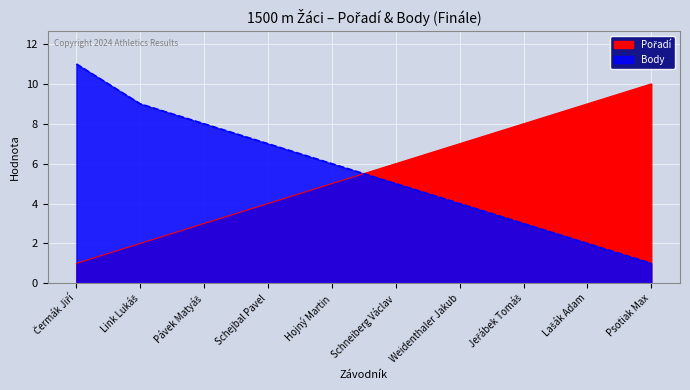

Between which two adjacent categories do Pořadí and Body first intersect?

Hojný Martin and Schneiberg Václav